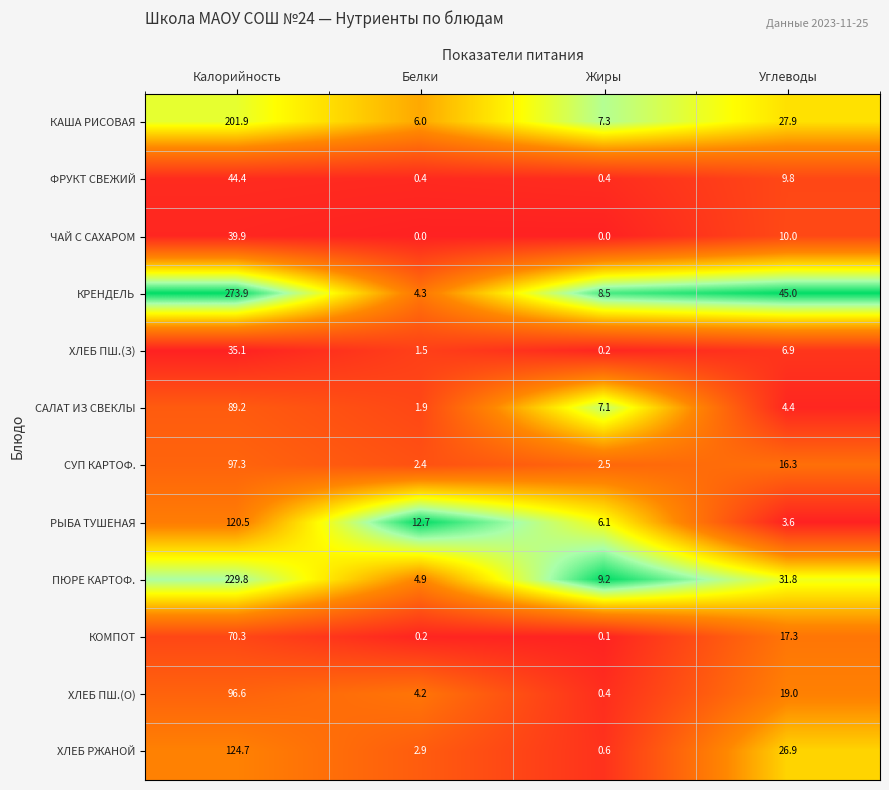

Which series has the widest spread of values?

КРЕНДЕЛЬ